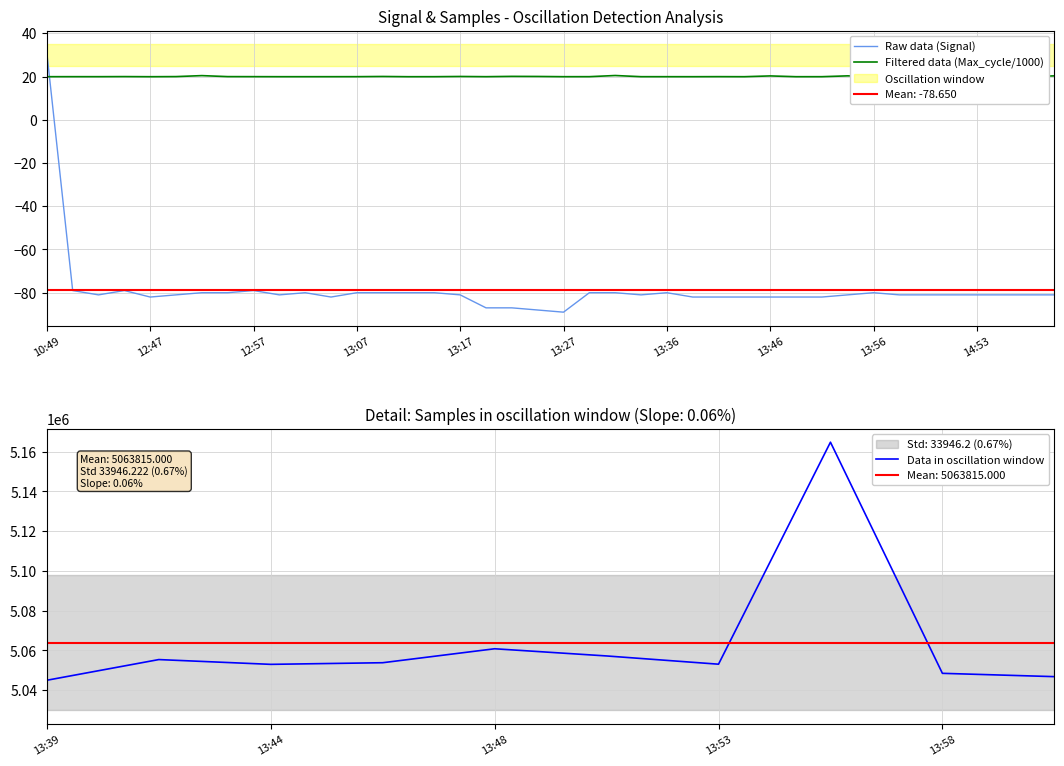

At which category does Max_cycle reach its first local valley?

12:42